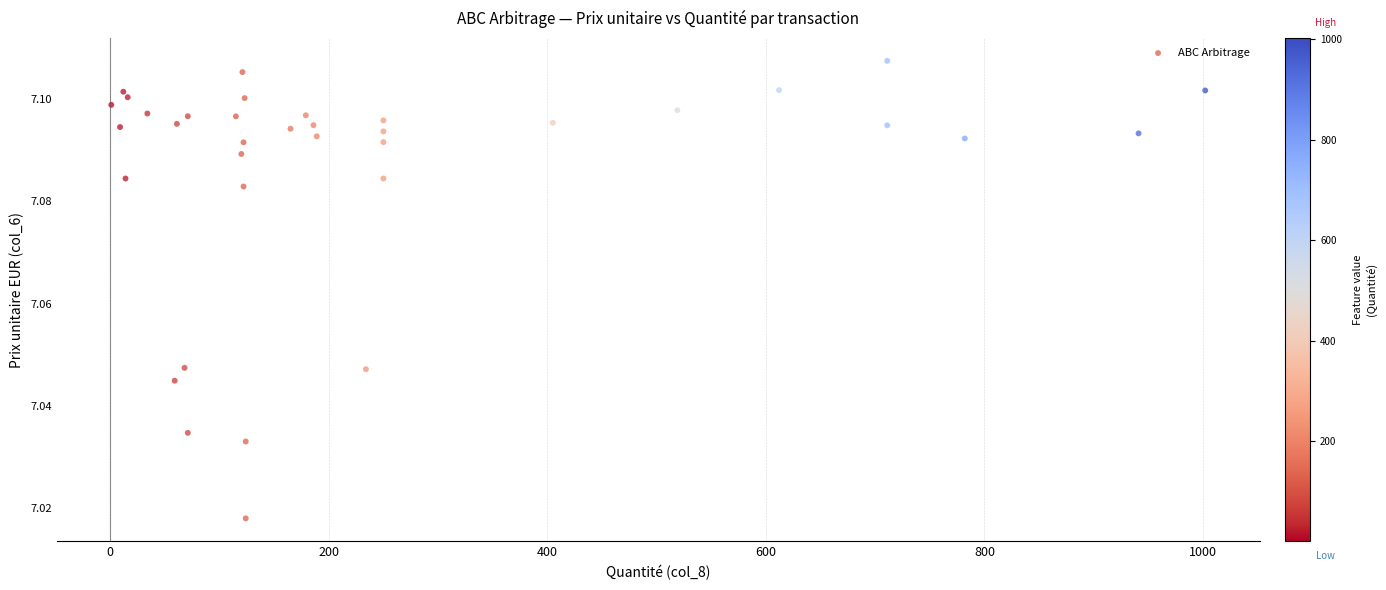

What is the range of X values (max minus min)?

1001.0